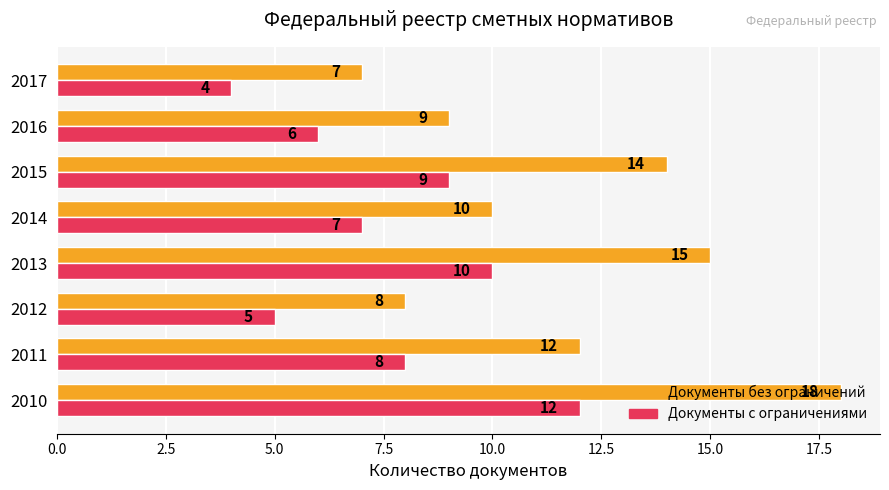

Rank the series at 2017 from lowest to highest value.

Документы с ограничениями, Документы без ограничений